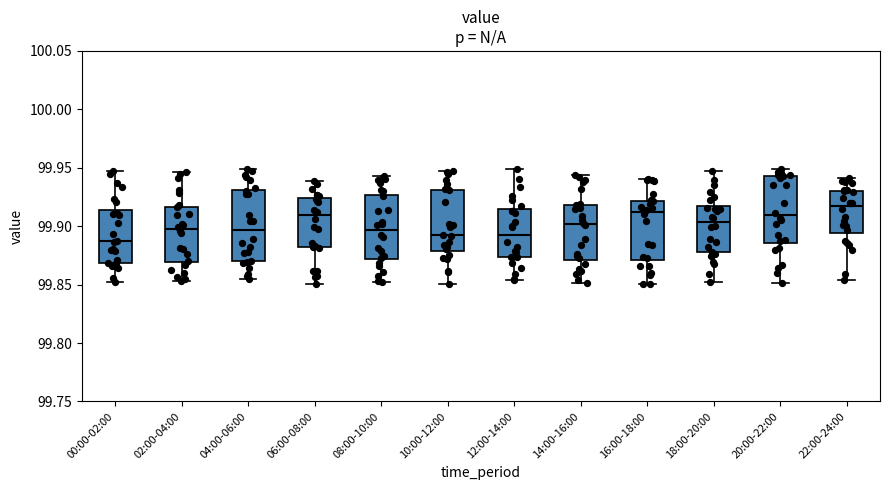

Where is the upper edge of the box for 20:00-22:00 on the y-axis? The values are not printed on the chart, so give them approximately, as read against the axis.

99.945